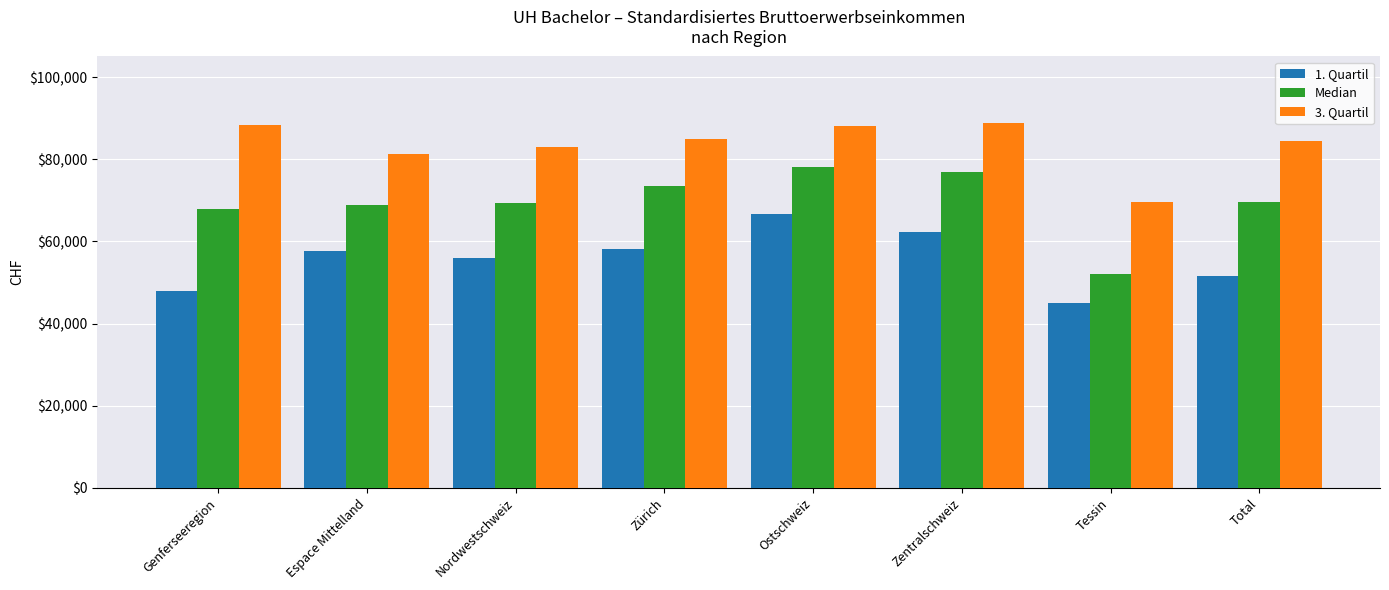

How many groups of bars are there?

8